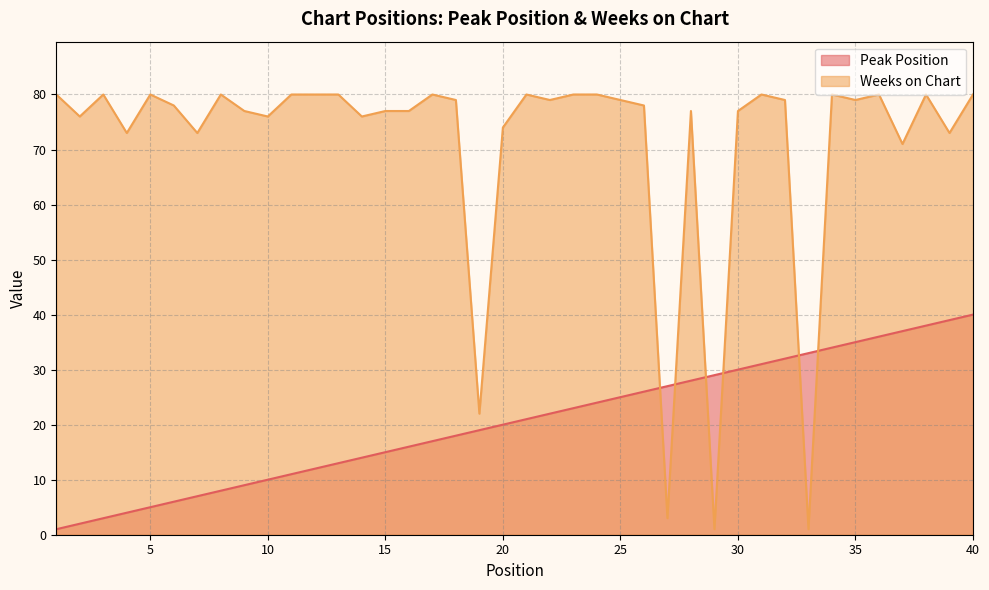

What is the sum of the Peak Position values at 36 and 27?

63